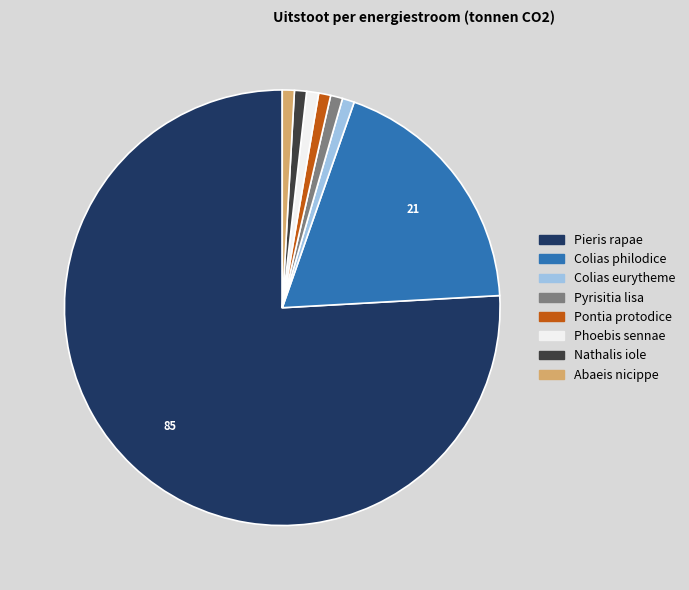

The Colias eurytheme slice represents 8% of the pie. True or false?

False